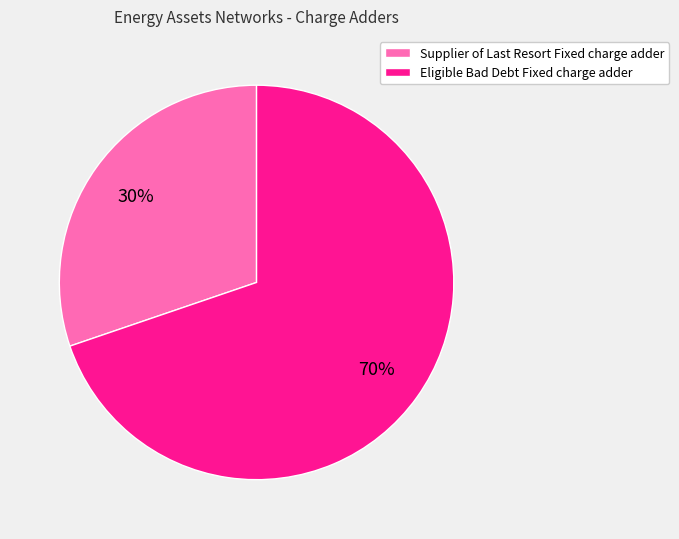

Which slice represents more than half of the pie?

Eligible Bad Debt Fixed charge adder